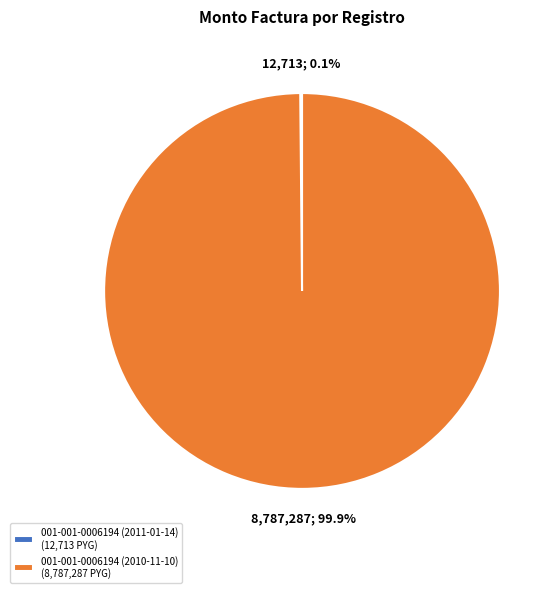

What portion of the pie excludes 001-001-0006194 (2010-11-10)?

0.1%